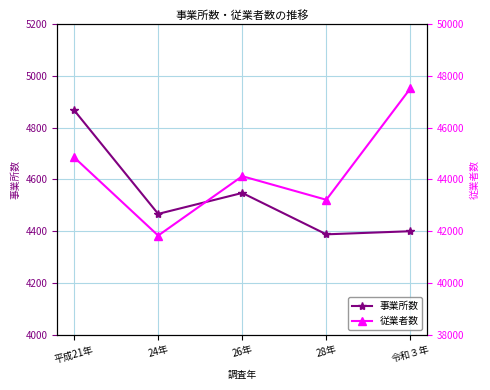

Rank the categories by 従業者数 value from lowest to highest.

24年, 28年, 26年, 平成21年, 令和３年